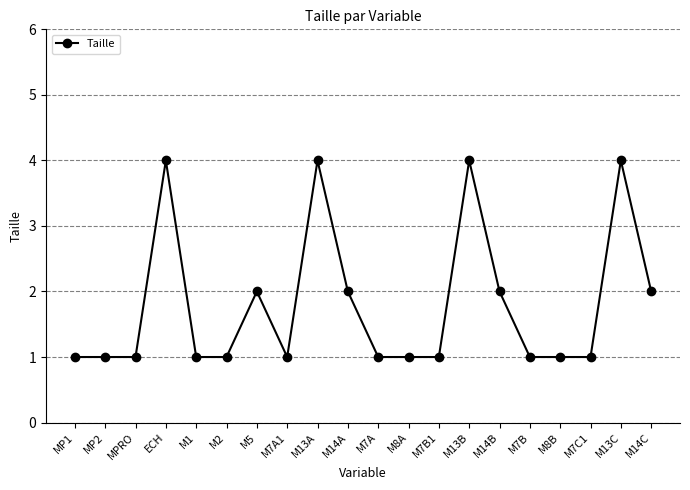

What is the difference between the second highest and minimum values?

3